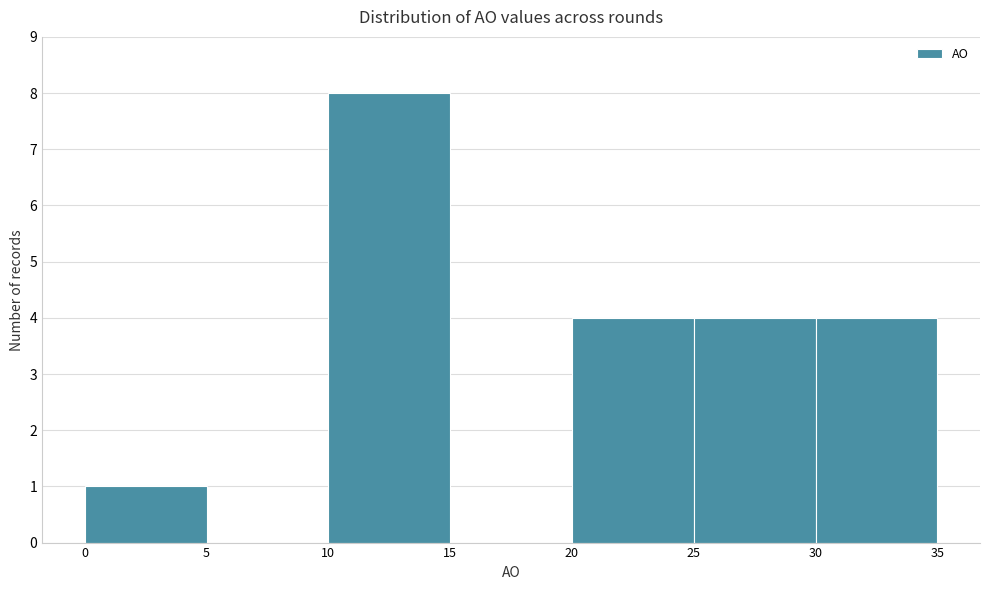

Over which range of the x-axis is the bar tallest?

10 to 15